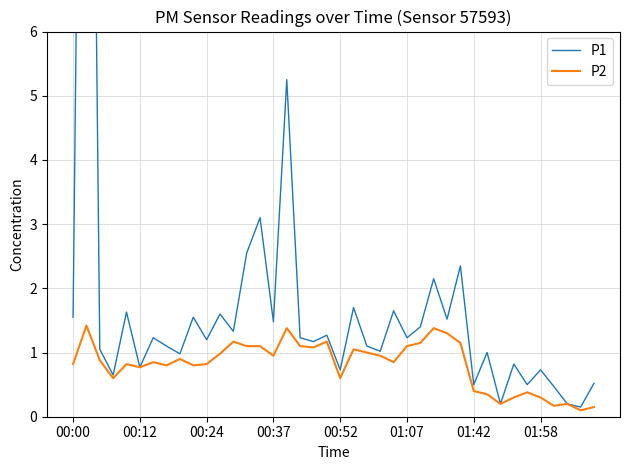

What value does the P2 series have at 24?

0.8